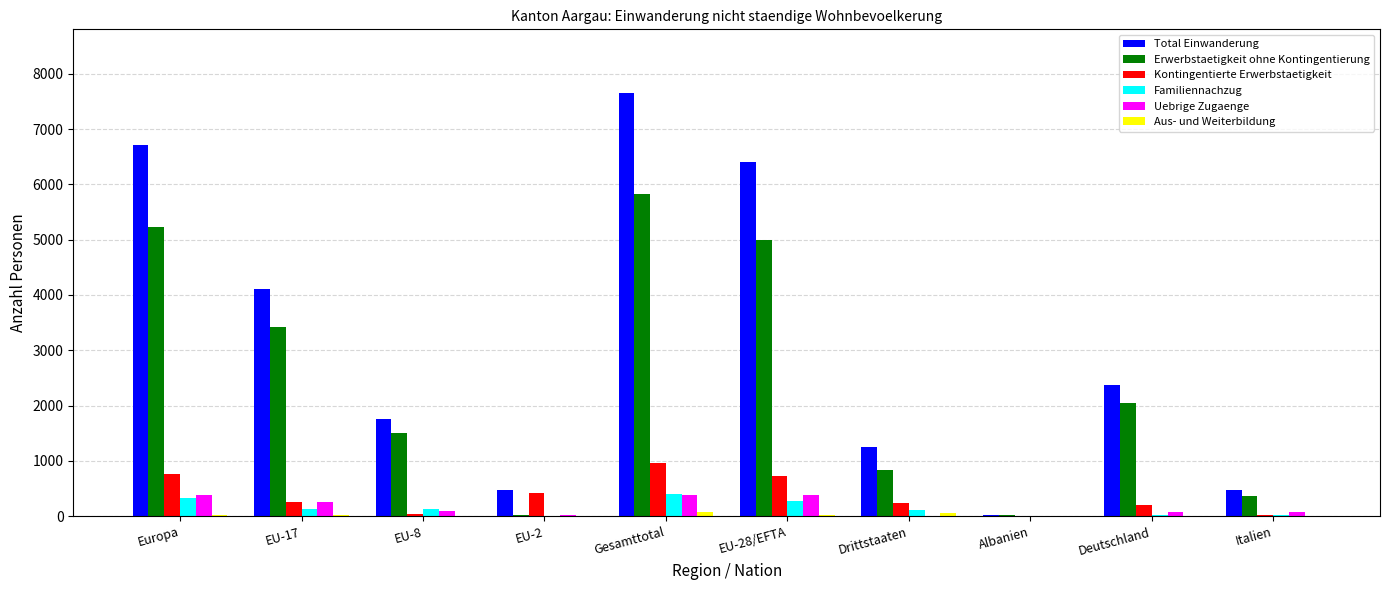

Which series has the largest total across all categories?

Total Einwanderung